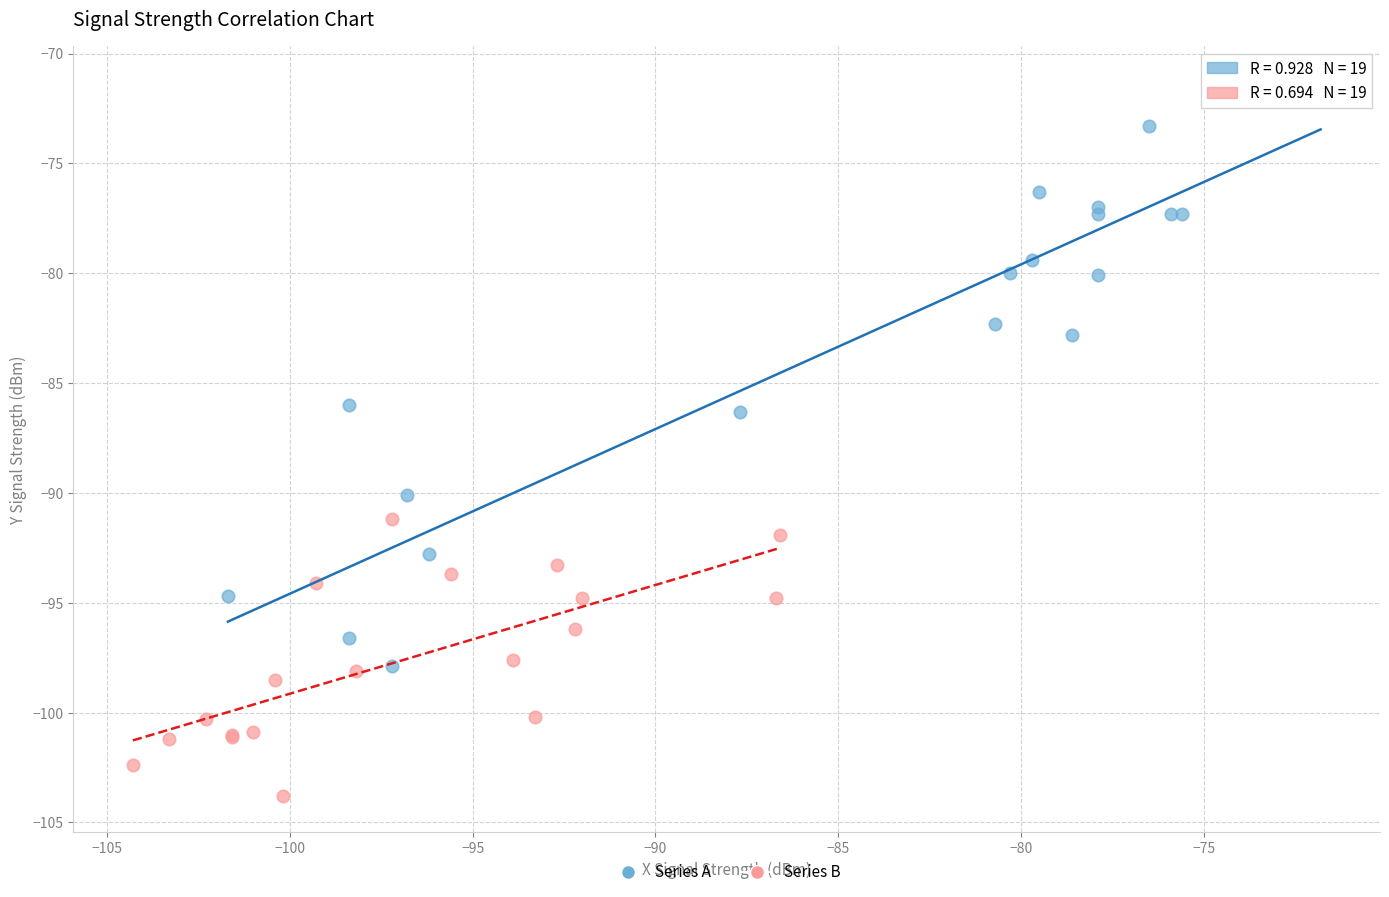

Which series reaches the maximum Y coordinate?

Series A